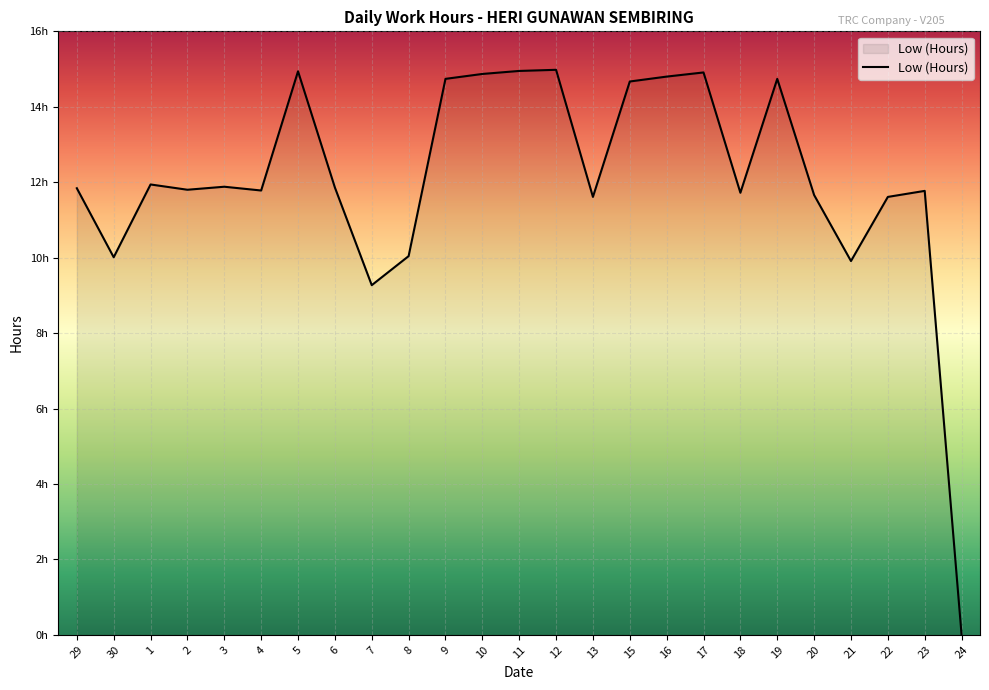

Does the chart display data point markers on the line(s)?

No